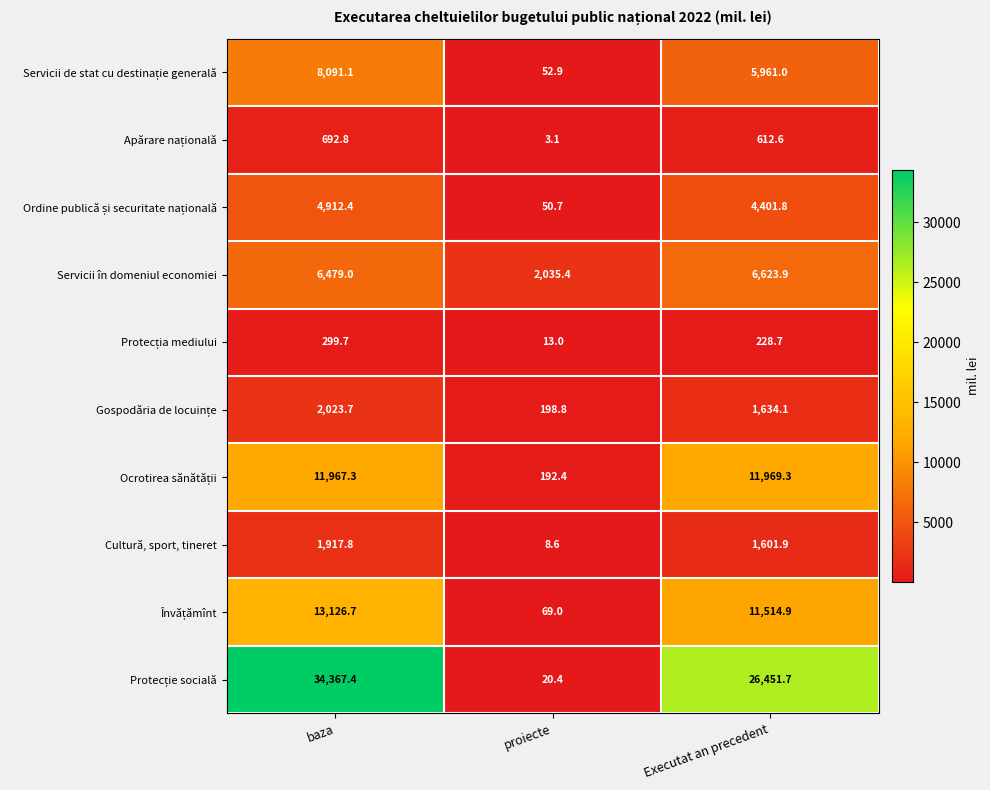

What is the spread (max minus min) of values at baza?

34067.7